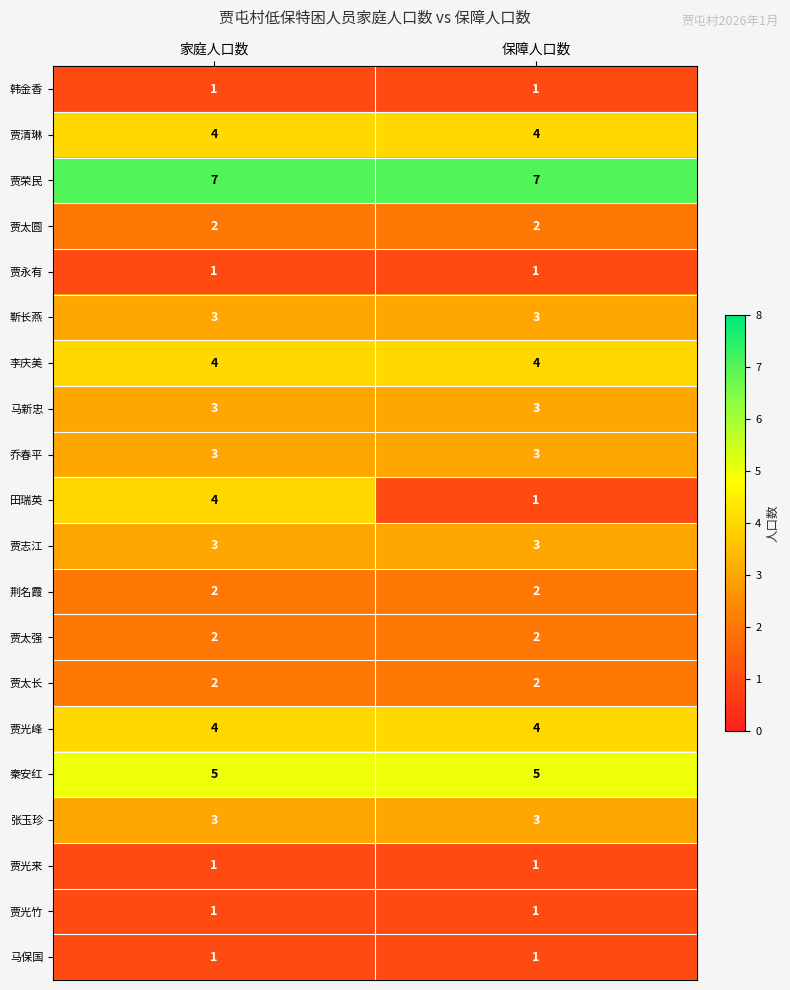

How many categories are shown in the chart?

2